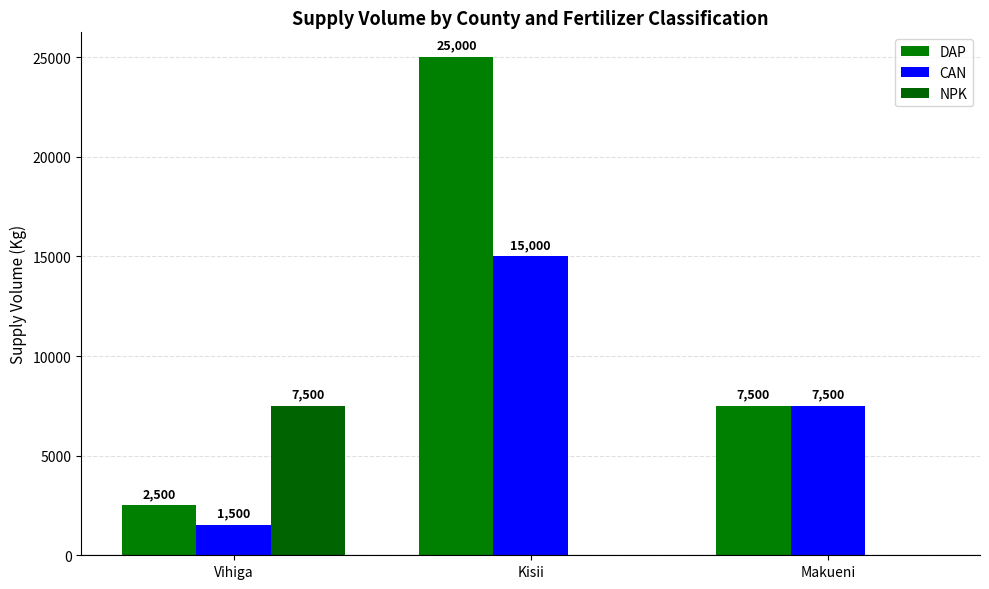

At which category is the sum across all series the highest?

Kisii